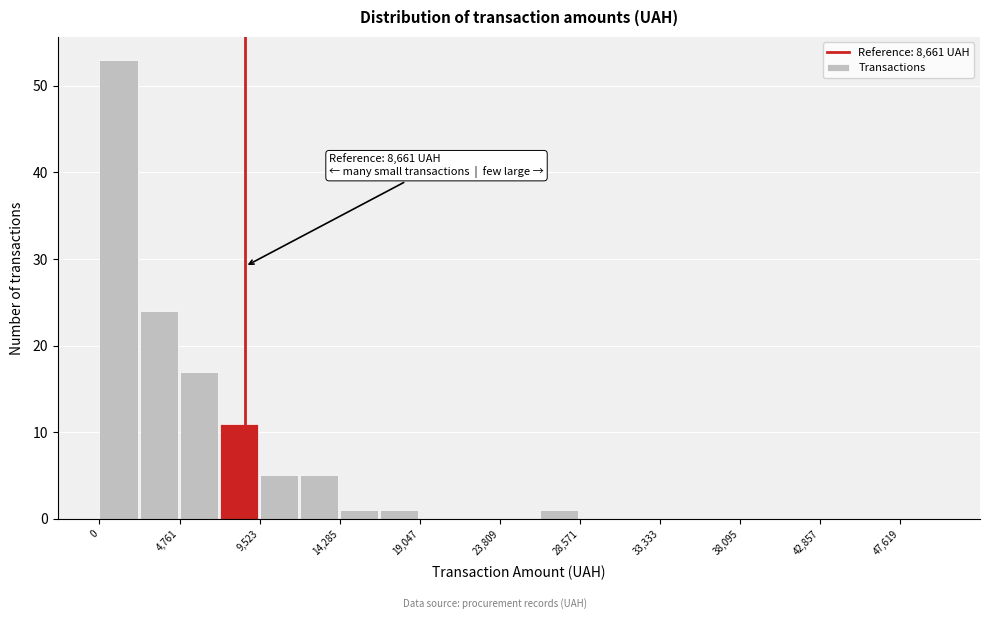

Which range on the x-axis has the tallest bar?

0 to 2500